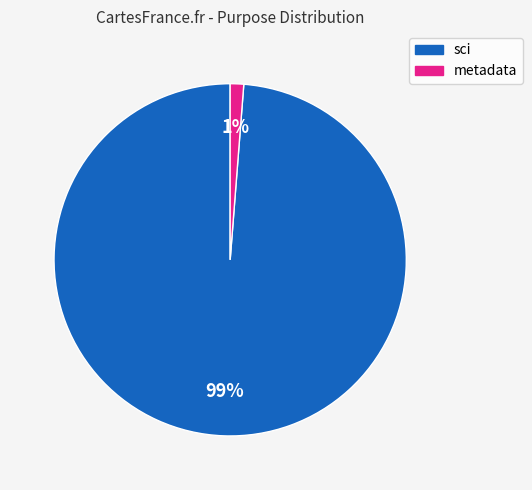

To the nearest percent, what is the average slice percentage?

50%